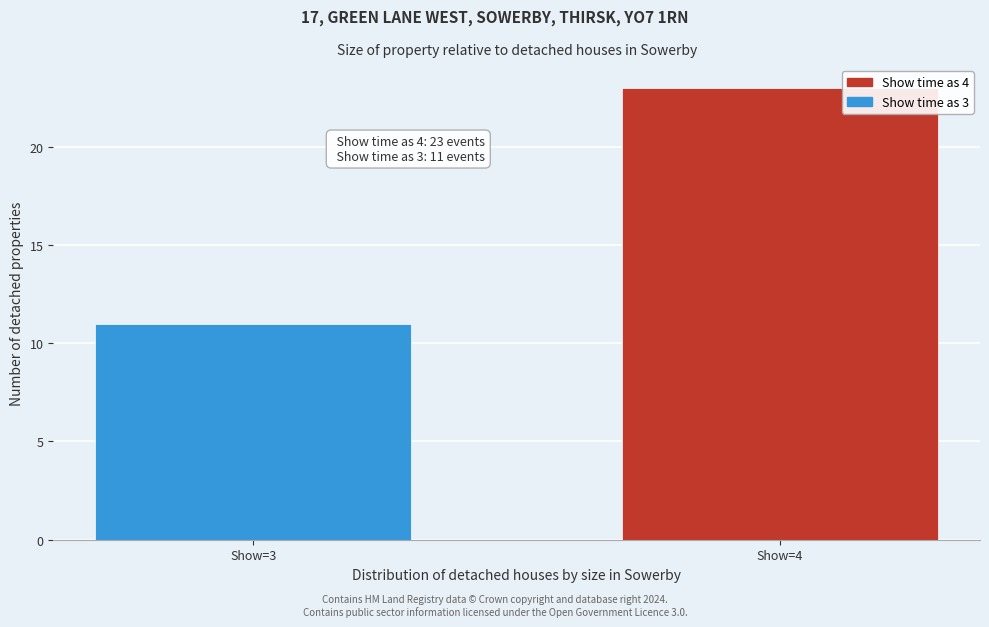

Reading left to right, extract all data points from this chart.

11	23